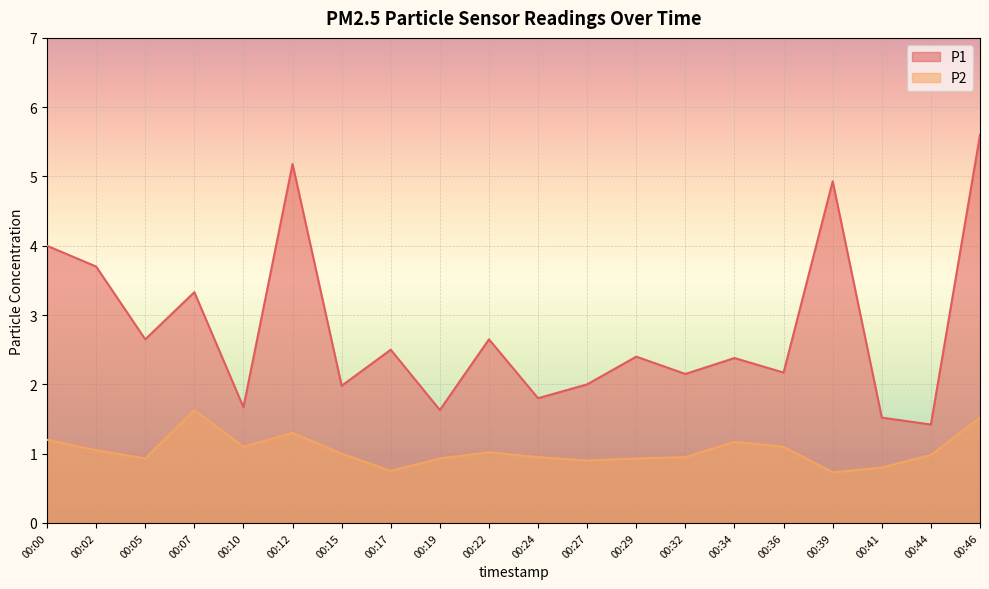

Reading left to right, list all the values displayed in this chart.

P1: 4.0	3.7	2.6	3.3	1.7	5.2	2.0	2.5	1.6	2.6	1.8	2.0	2.4	2.1	2.4	2.2	4.9	1.5	1.4	5.6
P2: 1.2	1.1	0.9	1.6	1.1	1.3	1.0	0.8	0.9	1.0	0.9	0.9	0.9	0.9	1.2	1.1	0.7	0.8	1.0	1.5